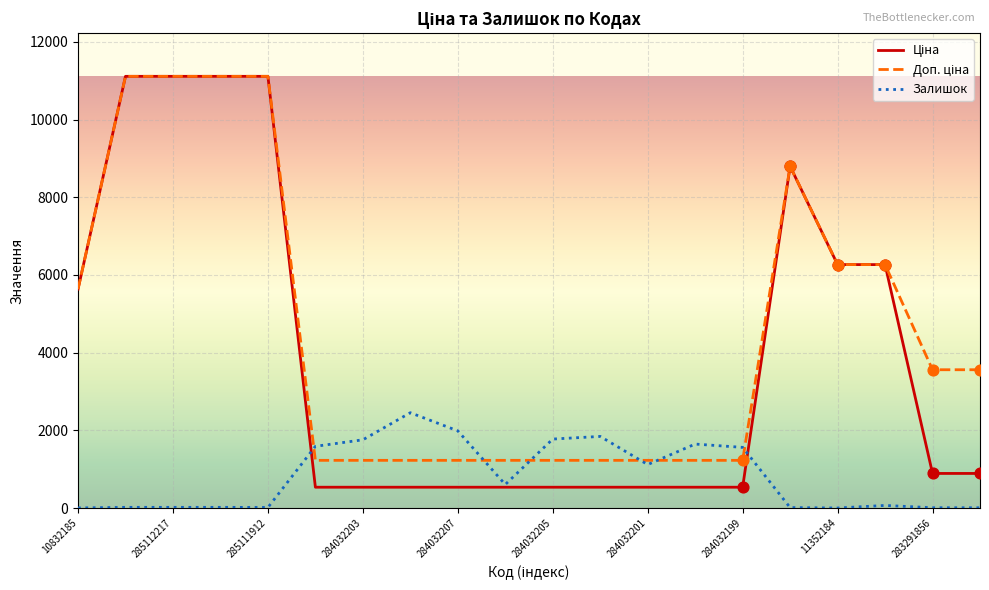

What is the greatest value displayed?

11113.6